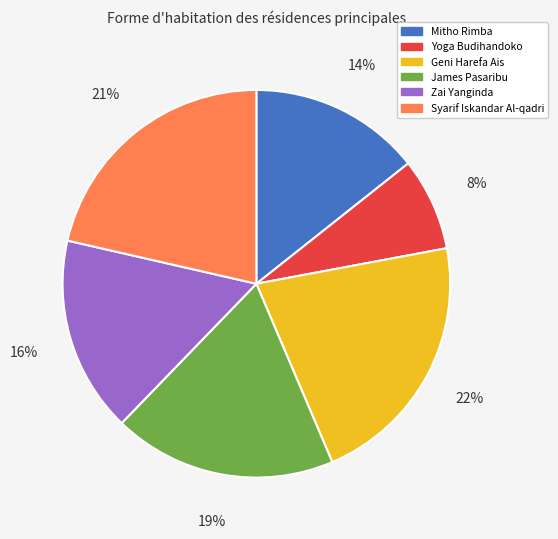

To the nearest percent, what is the average slice percentage?

17%